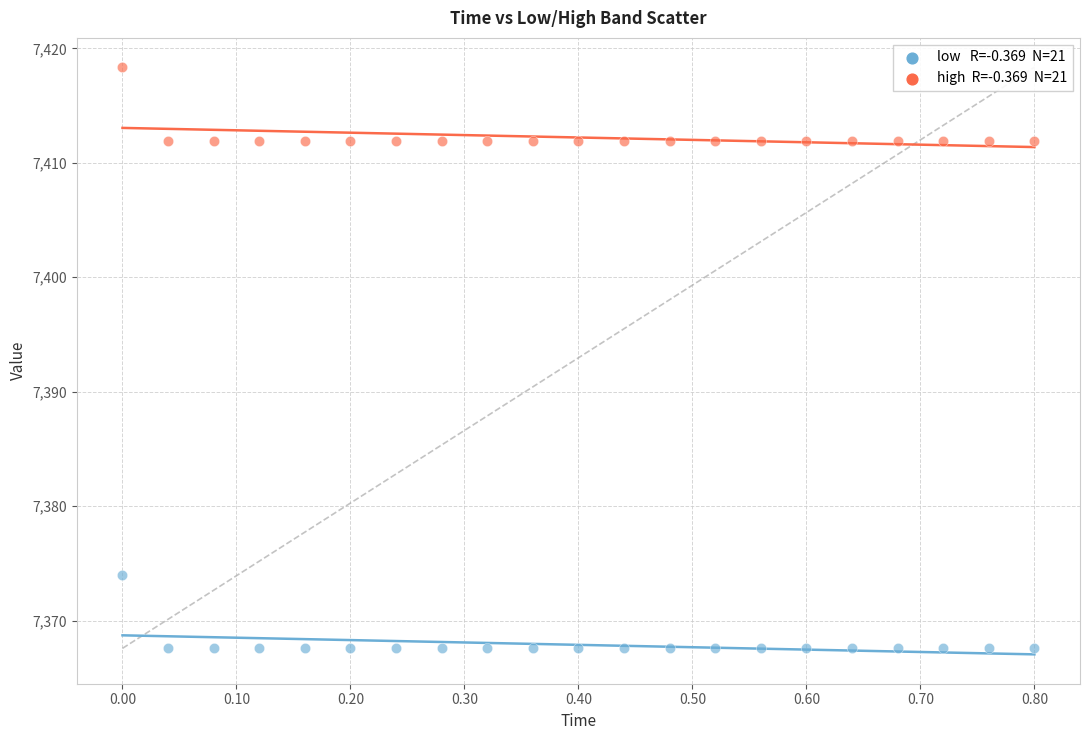

Across all data points, what is the range of X values (max minus min)?

0.8